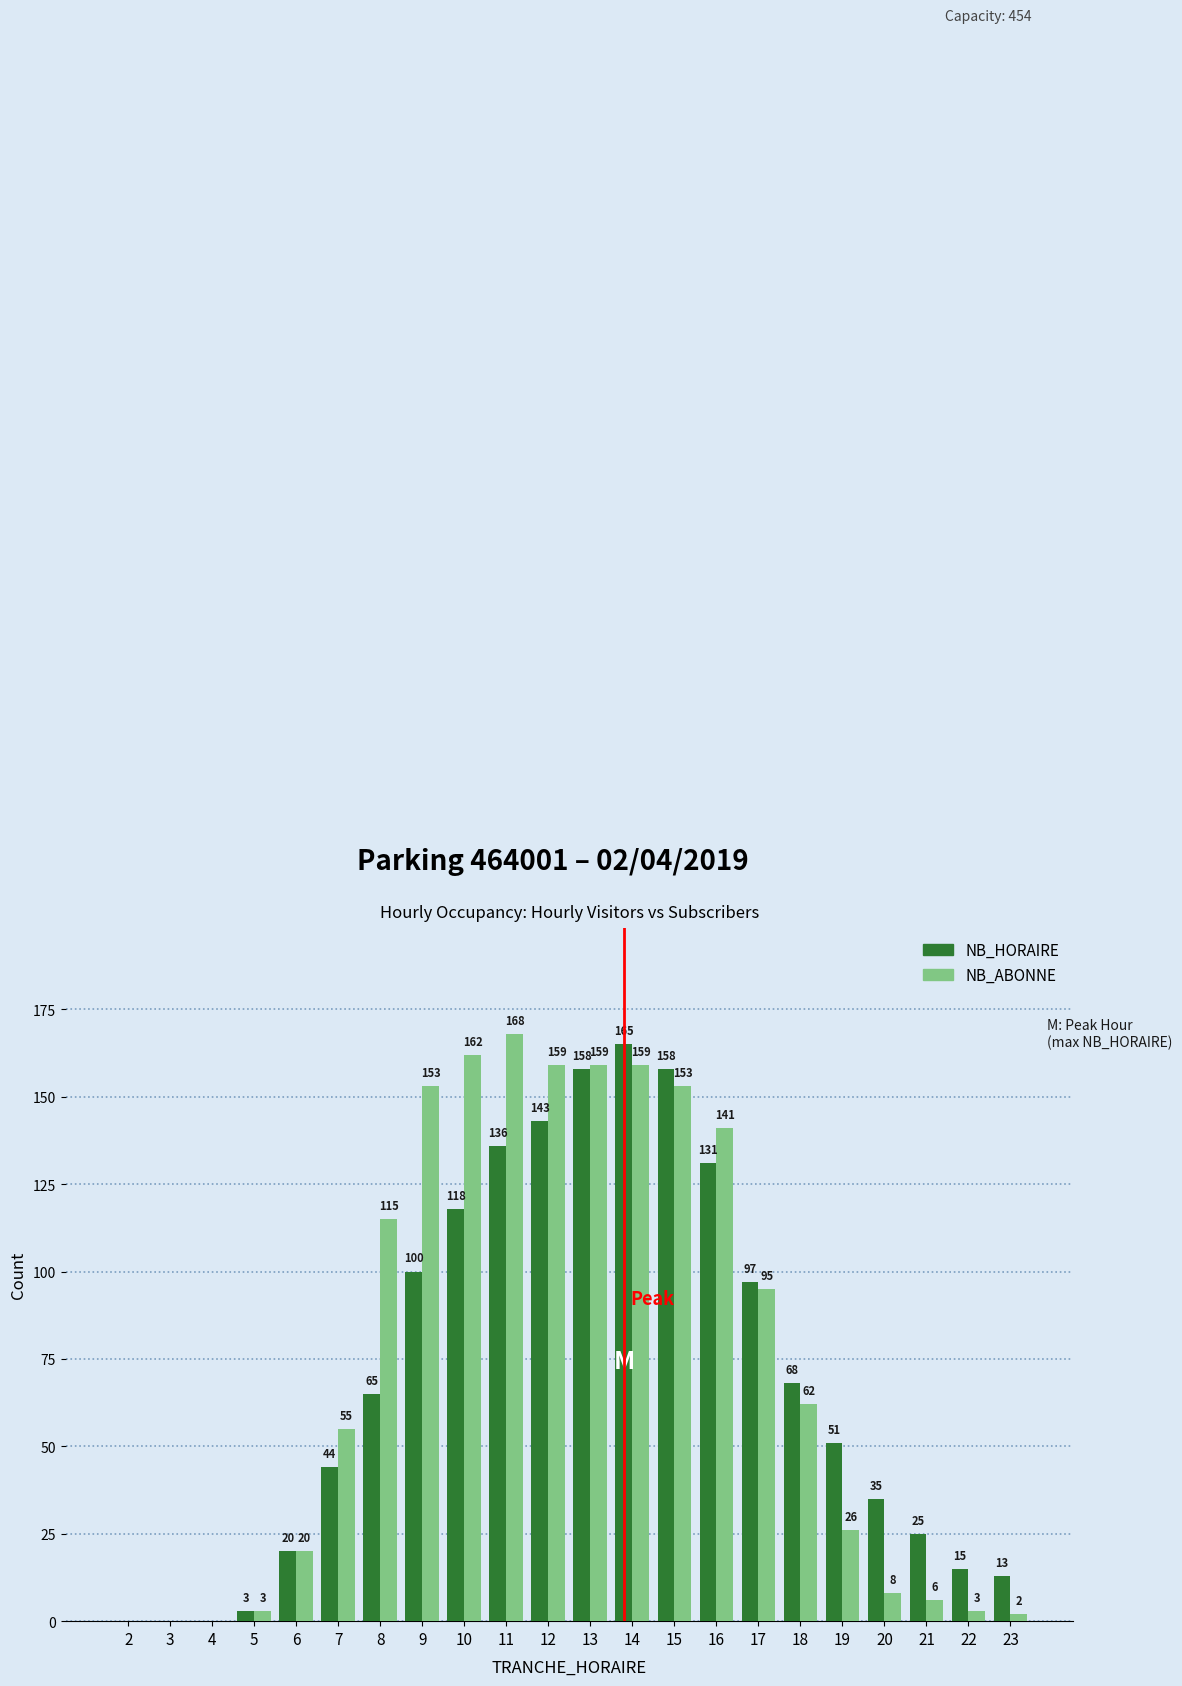

What is the total value across all series at 9?

253